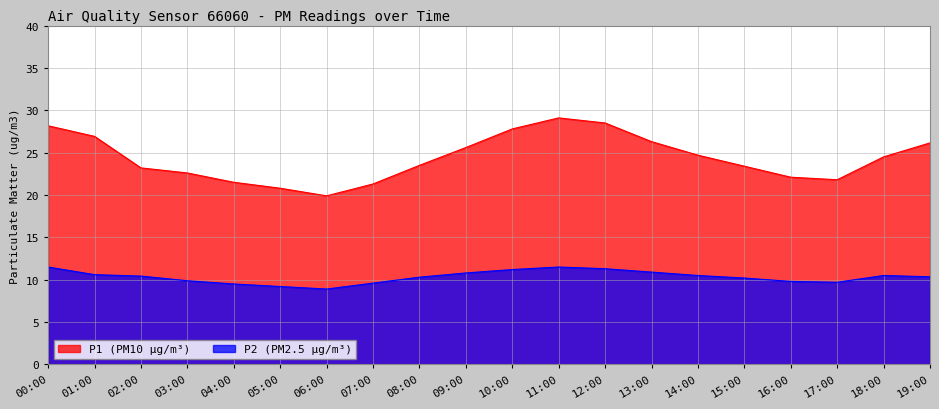

Reading left to right, transcribe all the data shown in this chart.

P1: 28.2	26.9	23.2	22.6	21.5	20.8	19.9	21.3	23.5	25.6	27.8	29.1	28.5	26.3	24.7	23.4	22.1	21.8	24.5	26.1
P2: 11.5	10.6	10.4	9.9	9.5	9.2	8.9	9.6	10.3	10.8	11.2	11.5	11.3	10.9	10.5	10.2	9.8	9.7	10.5	10.3